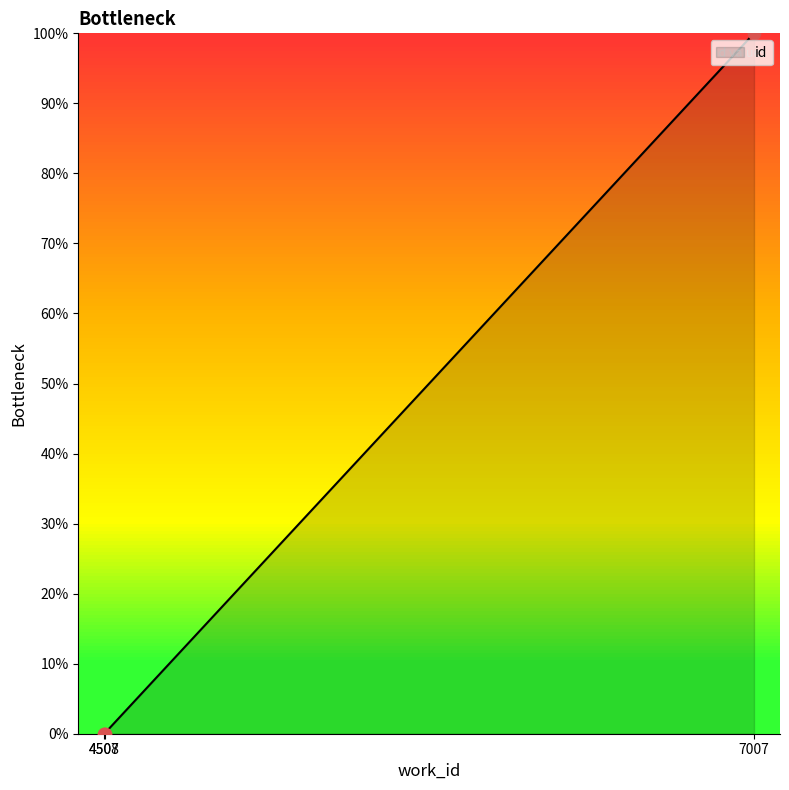

Which has a higher value, 7007 or 4508?

7007